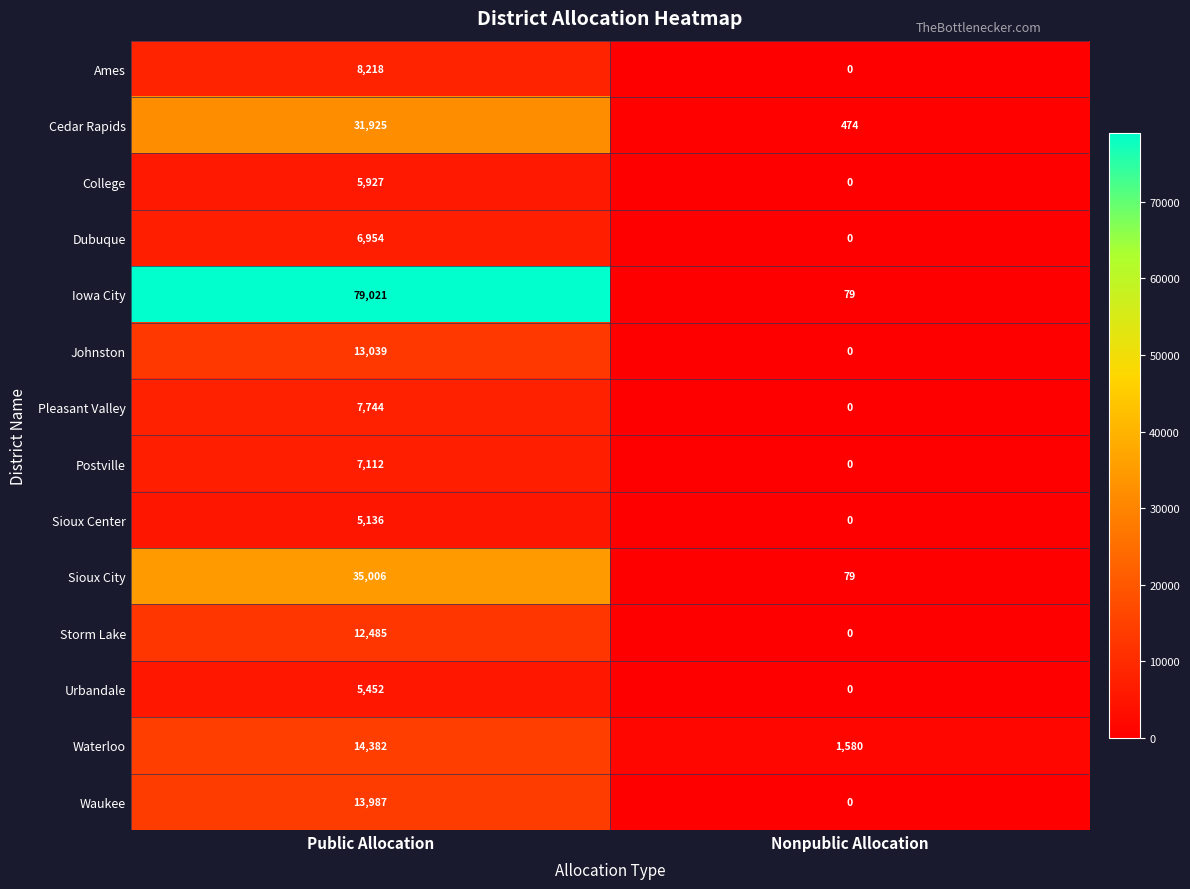

Between Public Allocation and Nonpublic Allocation, which series saw the biggest shift?

Iowa City